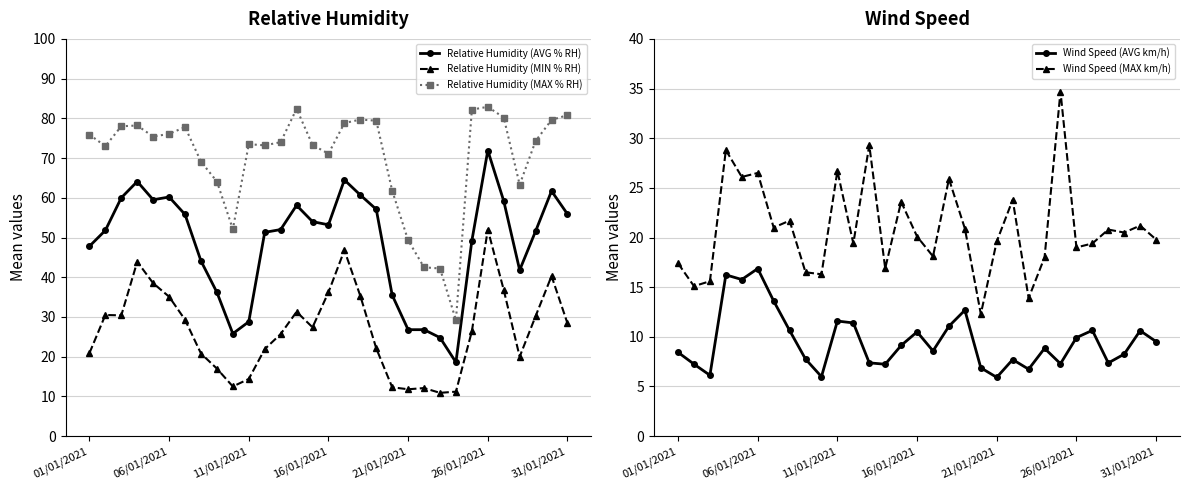

The Wind Speed (AVG km/h) series shows 12.7 at 18. True or false?

True